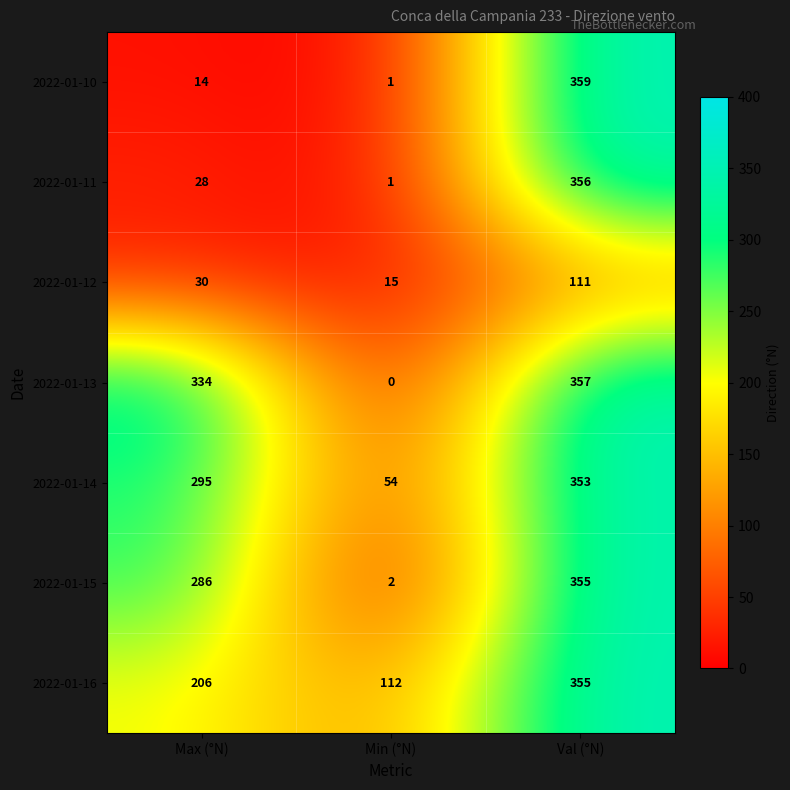

What is the difference between the maximum and minimum values in the 2022-01-16 series?

243